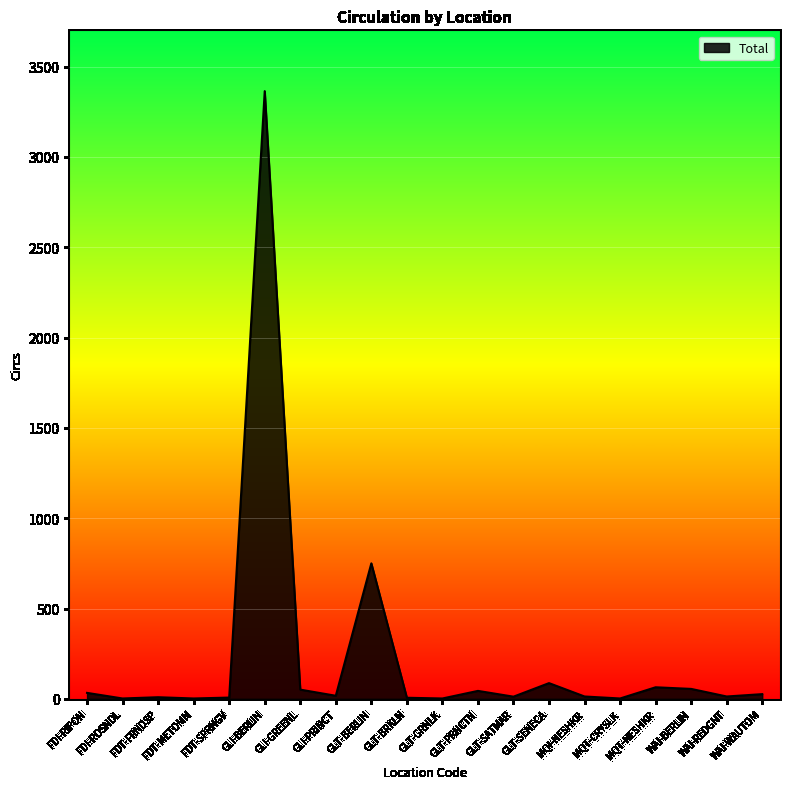

What is the sum of all values?

4559